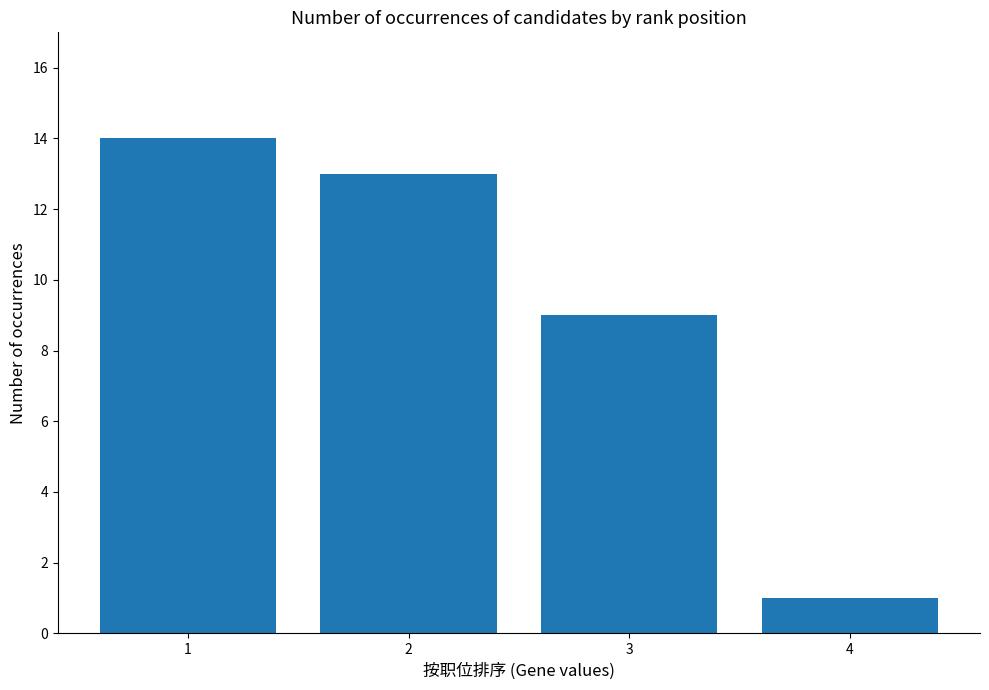

List the labels in order of value, largest first.

1, 2, 3, 4